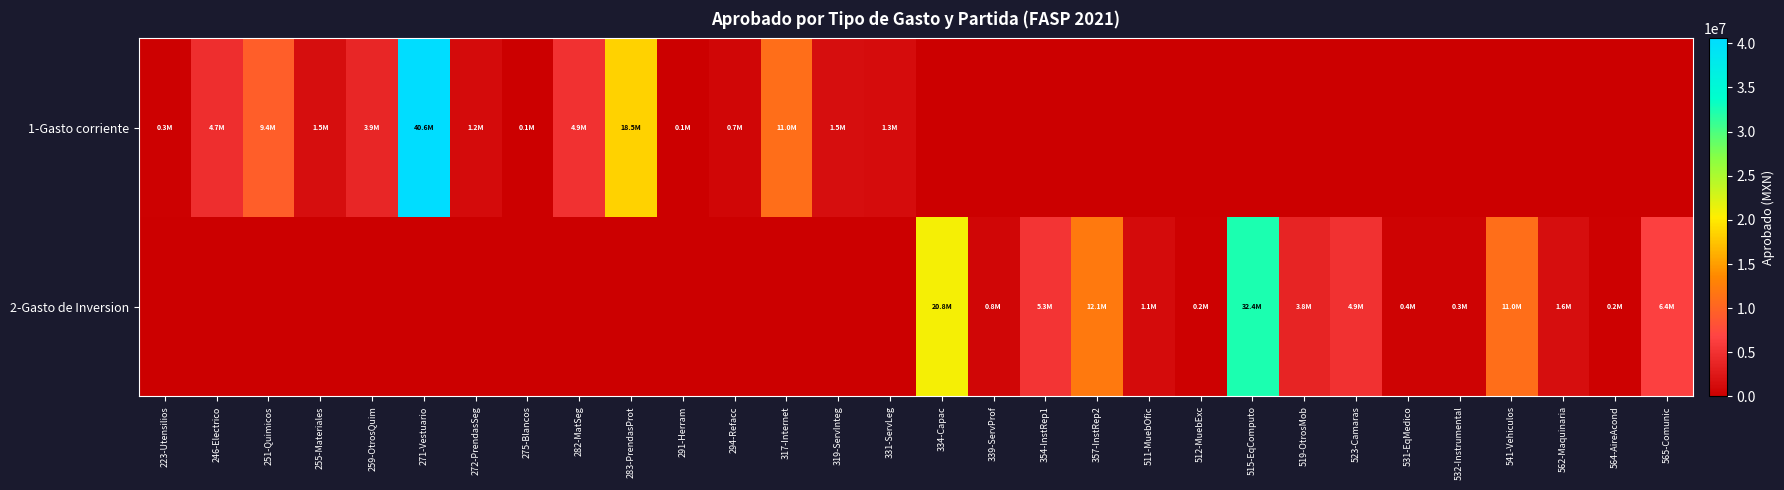

Reading left to right, what are all the values shown in this chart?

1-Gasto corriente: 223-Utensilios=250500	246-Electrico=4699810	251-Quimicos=9368629	255-Materiales=1482259	259-OtrosQuim=3890289	271-Vestuario=40561935	272-PrendasSeg=1161496	275-Blancos=85000	282-MatSeg=4932710	283-PrendasProt=18519131	291-Herram=97500	294-Refacc=700000	317-Internet=11025950	319-ServInteg=1525078	331-ServLeg=1327000	334-Capac=0	339-ServProf=0	354-InstRep1=0	357-InstRep2=0	511-MuebOfic=0	512-MuebExc=0	515-EqComputo=0	519-OtrosMob=0	523-Camaras=0	531-EqMedico=0	532-Instrumental=0	541-Vehiculos=0	562-Maquinaria=0	564-AireAcond=0	565-Comunic=0
2-Gasto de Inversion: 223-Utensilios=0	246-Electrico=0	251-Quimicos=0	255-Materiales=0	259-OtrosQuim=0	271-Vestuario=0	272-PrendasSeg=0	275-Blancos=0	282-MatSeg=0	283-PrendasProt=0	291-Herram=0	294-Refacc=0	317-Internet=0	319-ServInteg=0	331-ServLeg=0	334-Capac=20807650	339-ServProf=792000	354-InstRep1=5327113	357-InstRep2=12099138	511-MuebOfic=1149057	512-MuebExc=228000	515-EqComputo=32436519	519-OtrosMob=3780001	523-Camaras=4945363	531-EqMedico=443400	532-Instrumental=332596	541-Vehiculos=10962625	562-Maquinaria=1577134	564-AireAcond=204000	565-Comunic=6354253